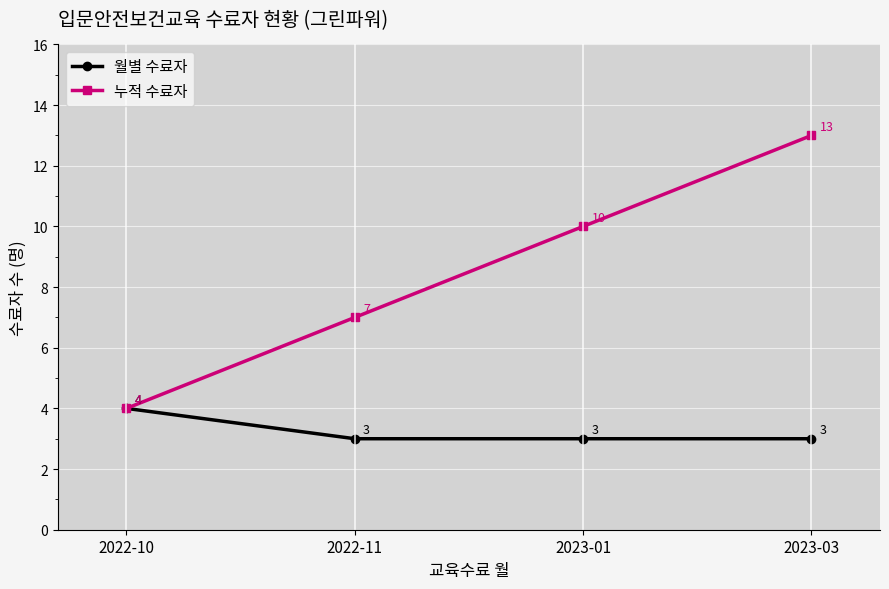

What is the minimum value shown in the chart?

3